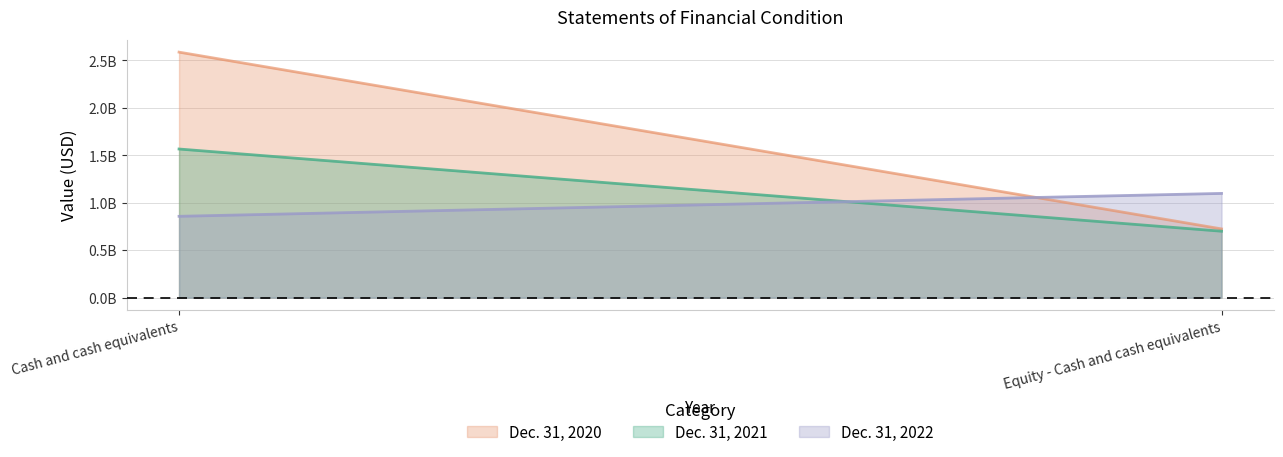

Which has a higher value, Equity - Cash and cash equivalents or Cash and cash equivalents?

Cash and cash equivalents